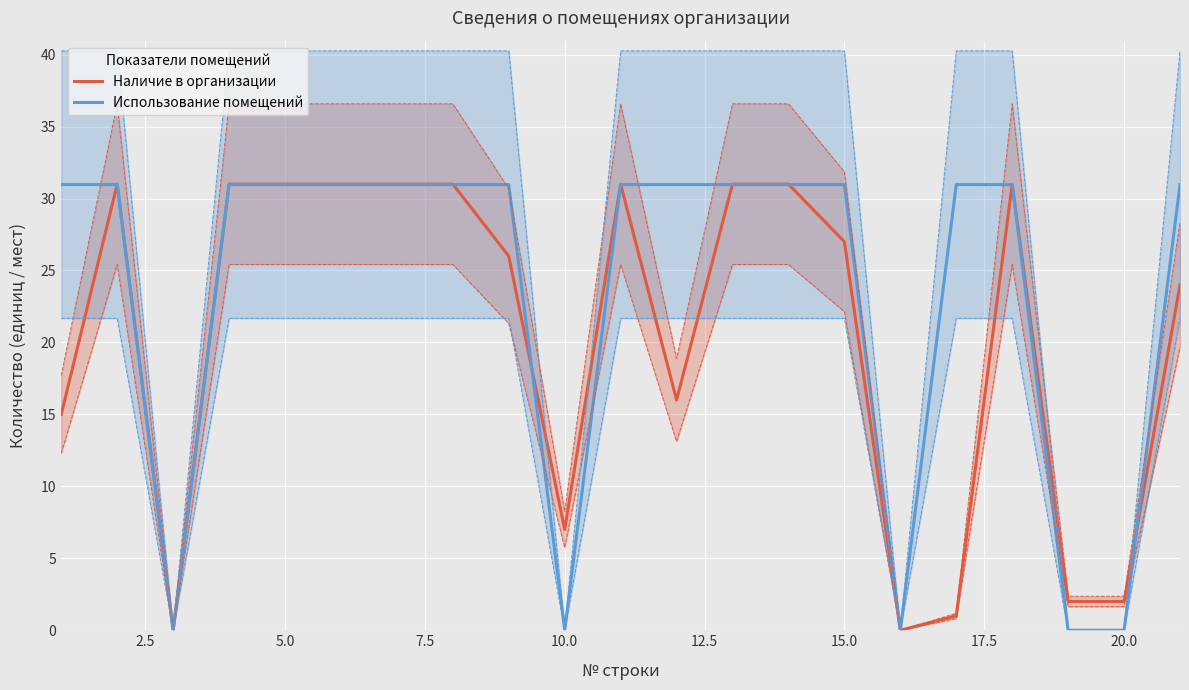

What is the value of the Наличие в организации point at the 1st from the left?

15.0